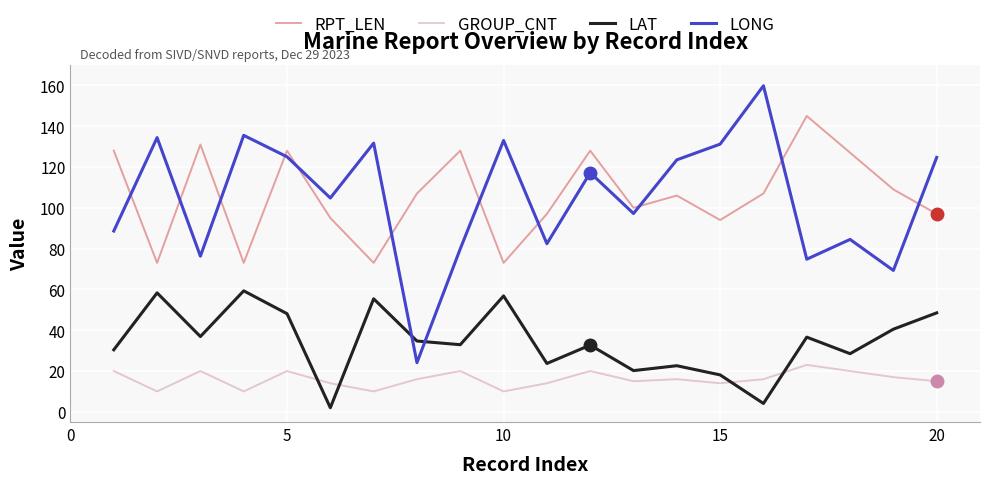

What is the sum of all RPT_LEN values?

2119.0